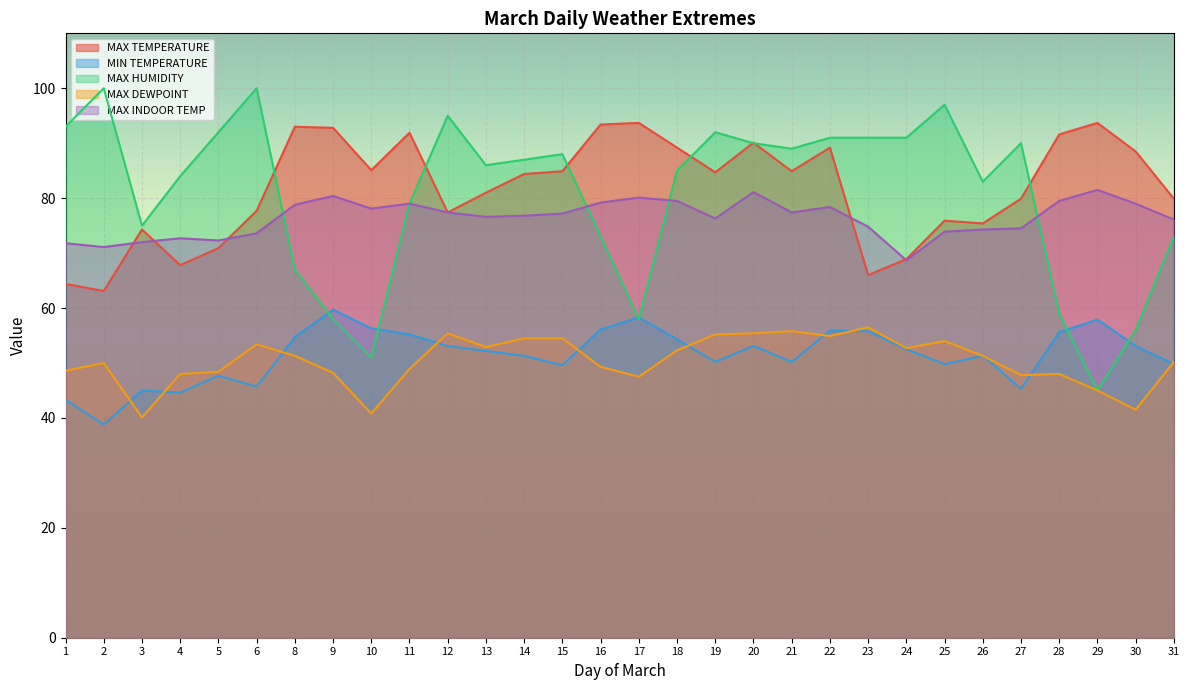

Reading left to right, list all the values displayed in this chart.

MAX TEMPERATURE: 64.4	63.1	74.3	67.8	70.9	77.7	93.0	92.8	85.1	91.9	77.4	81.0	84.4	84.9	93.4	93.7	89.2	84.7	90.1	84.9	89.2	66.0	68.9	75.9	75.4	79.9	91.6	93.7	88.5	79.9
MIN TEMPERATURE: 43.3	38.8	45.0	44.6	47.7	45.7	54.7	59.7	56.3	55.2	53.1	52.2	51.3	49.6	56.1	58.3	54.3	50.2	53.1	50.2	55.9	55.8	52.5	49.8	51.3	45.3	55.6	57.9	53.1	49.8
MAX HUMIDITY: 93.0	100.0	75.0	84.0	92.0	100.0	67.0	58.0	51.0	79.0	95.0	86.0	87.0	88.0	73.0	58.0	85.0	92.0	90.0	89.0	91.0	91.0	91.0	97.0	83.0	90.0	59.0	45.0	56.0	73.0
MAX DEWPOINT: 48.6	50.0	40.1	48.0	48.4	53.4	51.3	48.2	40.8	48.9	55.4	52.9	54.5	54.5	49.3	47.5	52.3	55.2	55.4	55.8	54.9	56.5	52.7	54.0	51.3	47.8	48.0	45.0	41.5	50.2
MAX INDOOR TEMP: 71.8	71.1	72.0	72.7	72.3	73.6	78.8	80.4	78.1	79.0	77.4	76.6	76.8	77.2	79.2	80.1	79.5	76.3	81.1	77.4	78.4	74.8	68.7	73.9	74.3	74.5	79.5	81.5	79.0	76.1